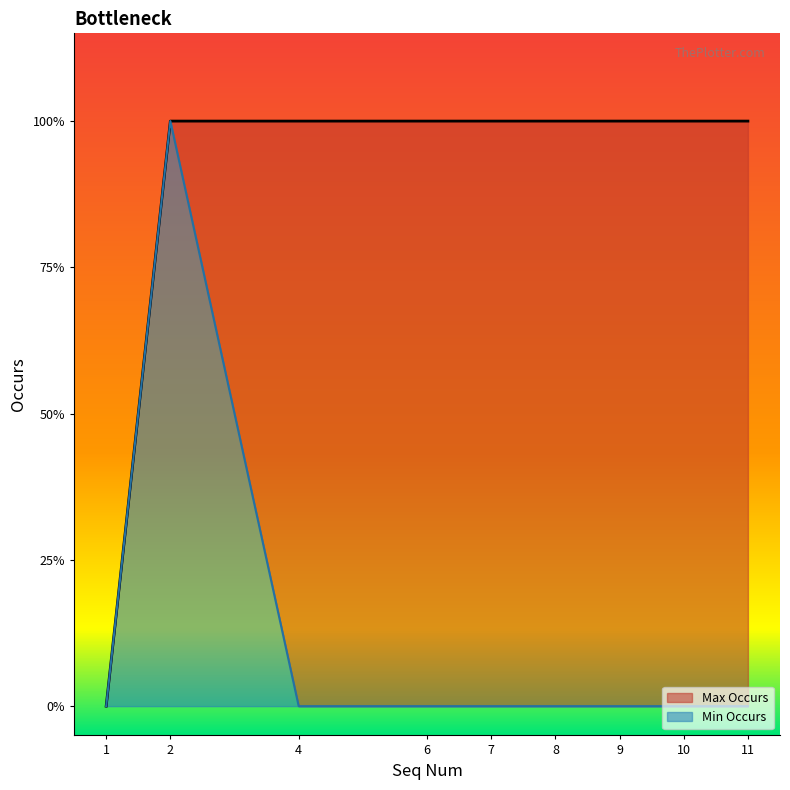

True or false: Max Occurs and Min Occurs intersect in this chart.

False